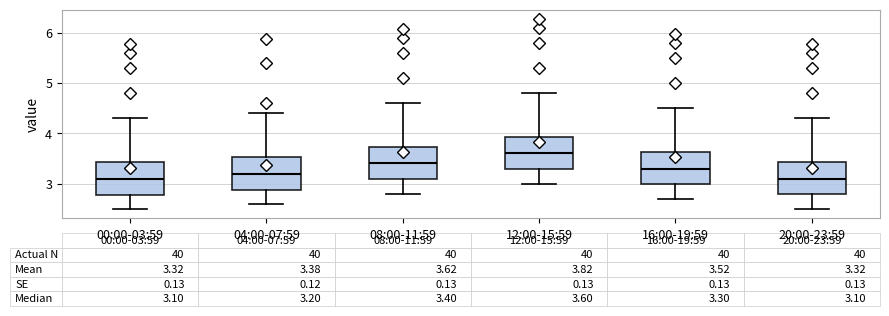

Which box has the highest median line?

12:00-15:59